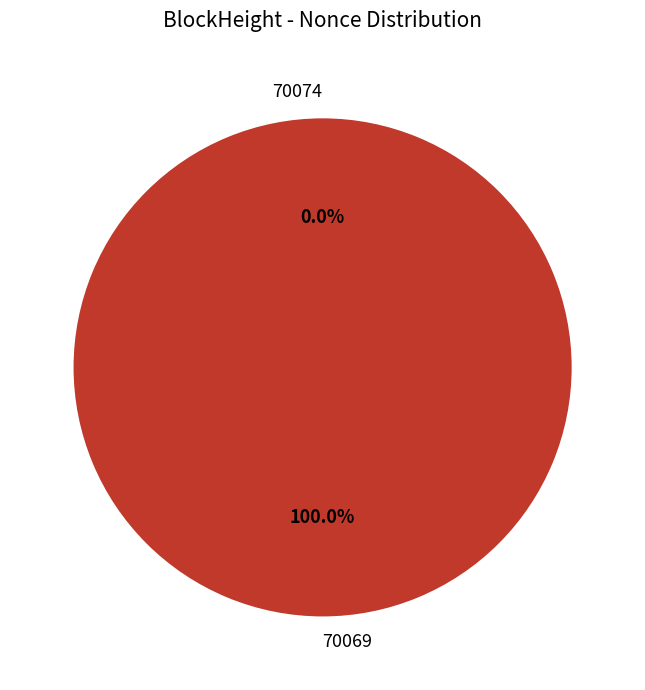

Which category has the biggest portion of the pie?

70069